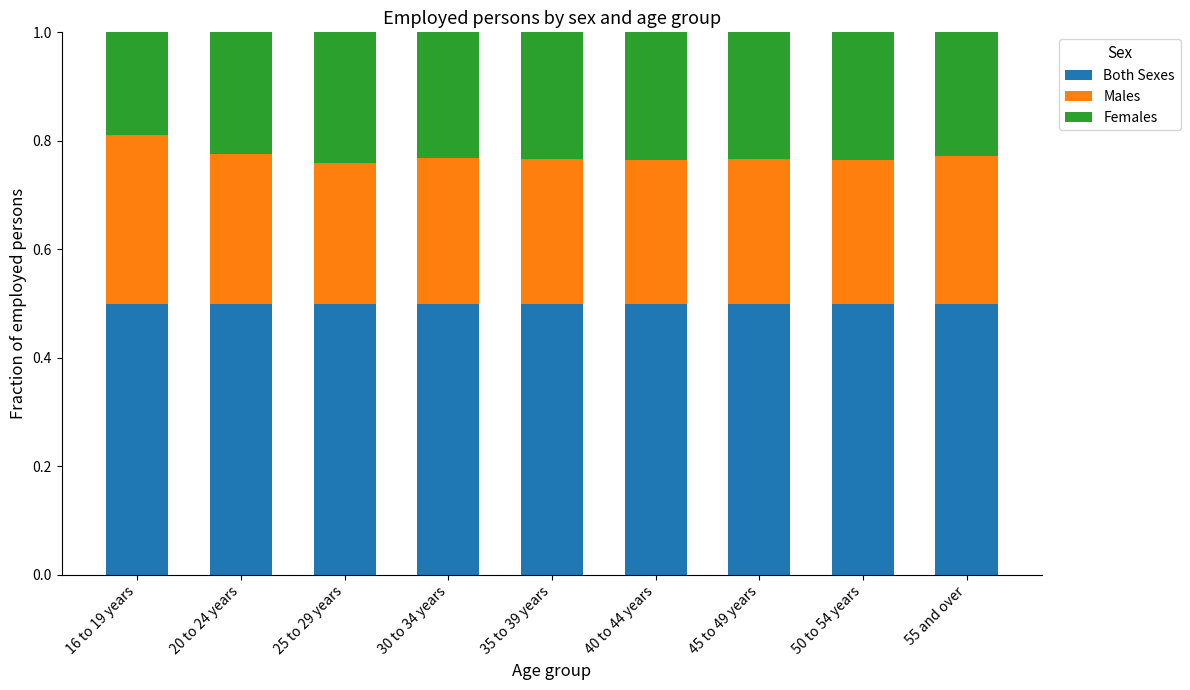

Does the chart contain any negative values?

No